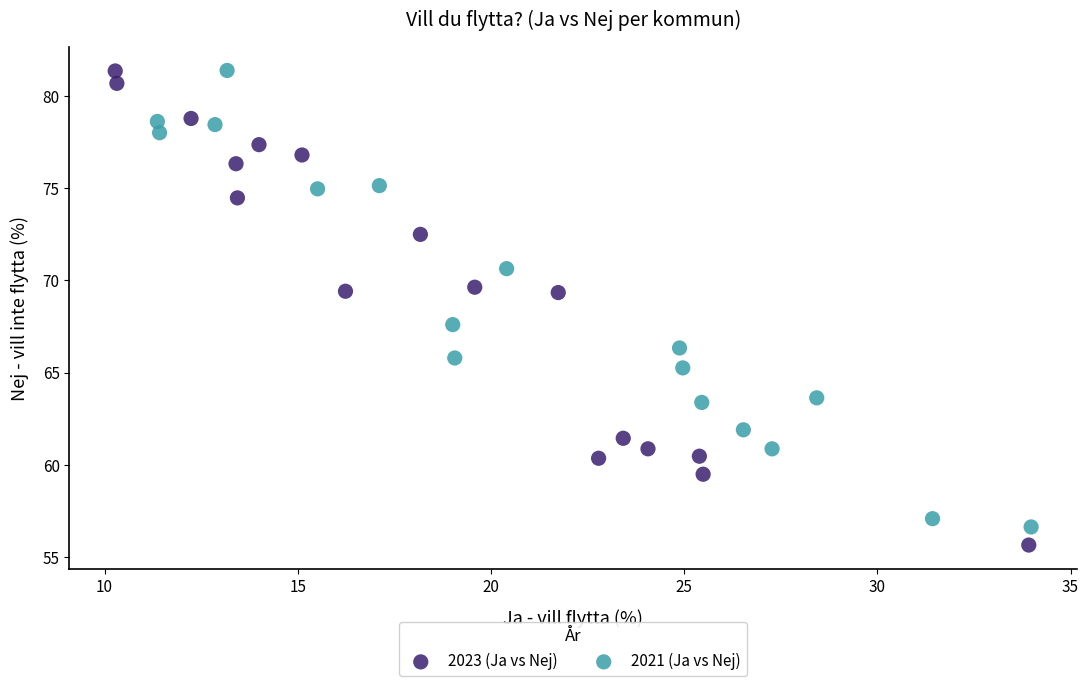

Which series contains the lowest Y value?

2023 (Ja vs Nej)